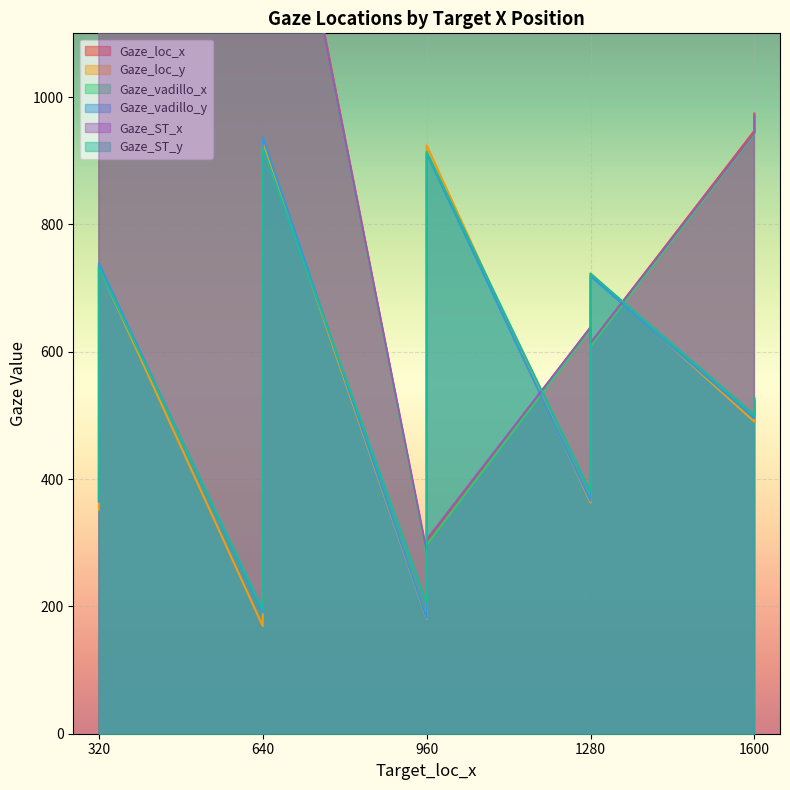

How many data points in Gaze_ST_y are less than 527?

5